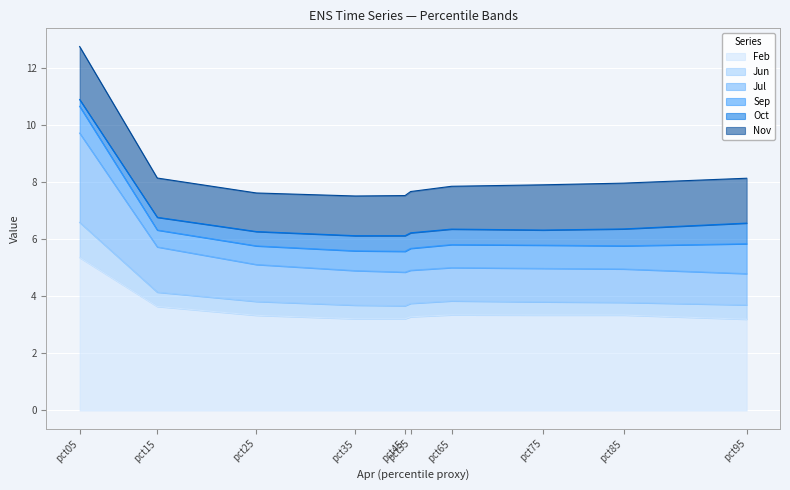

How many lines are shown in the chart?

6